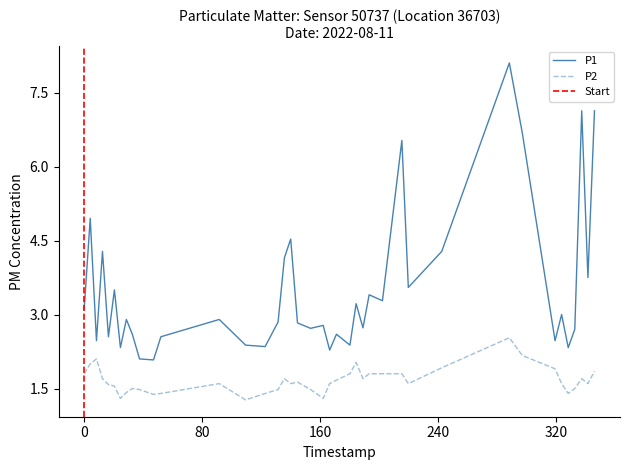

True or false: P1 and P2 cross at least once.

False